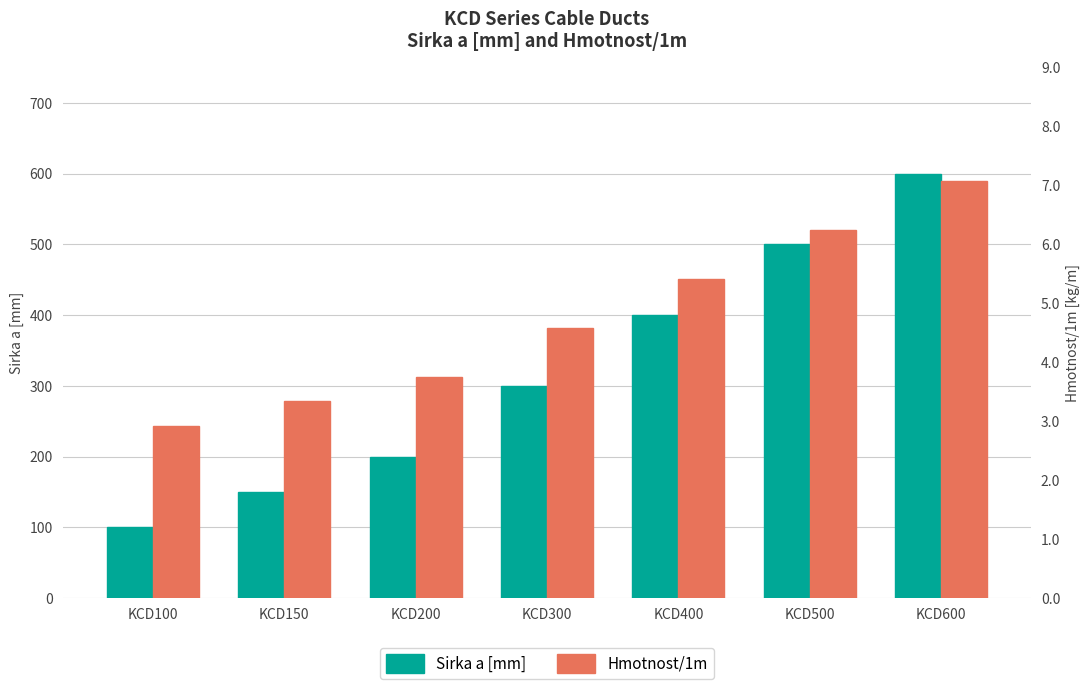

At KCD400, list the series in order from smallest to largest.

Hmotnost/1m, Sirka a [mm]